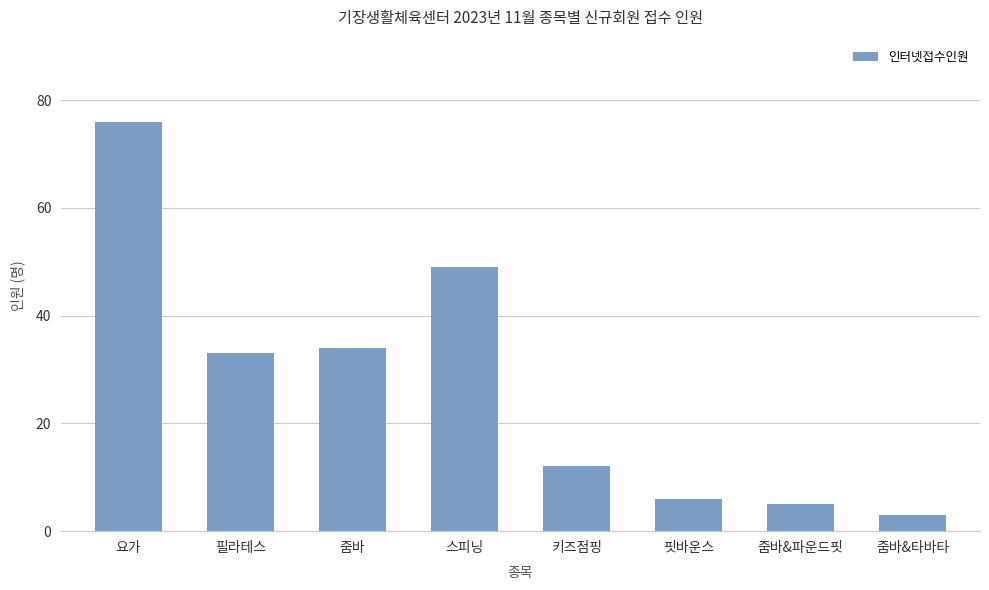

How many categories are shown in the chart?

8